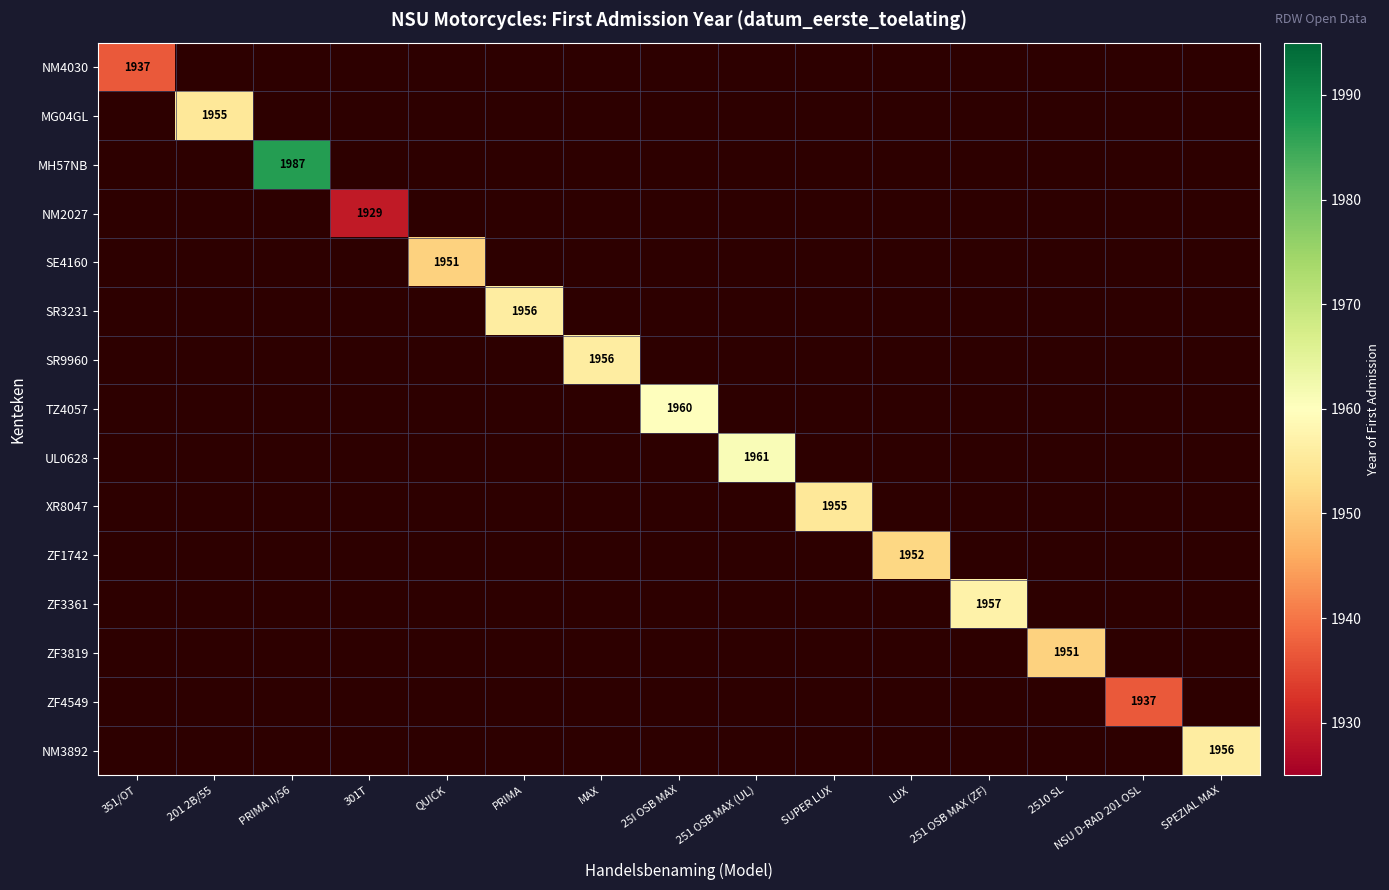

How many values in SE4160 are above zero?

1